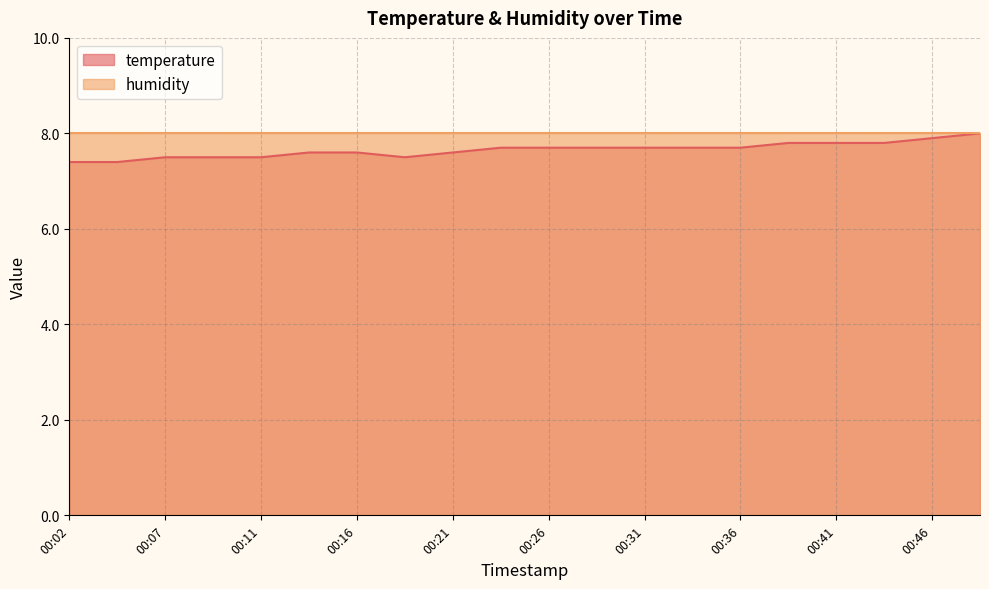

What is the smallest value displayed?

7.4